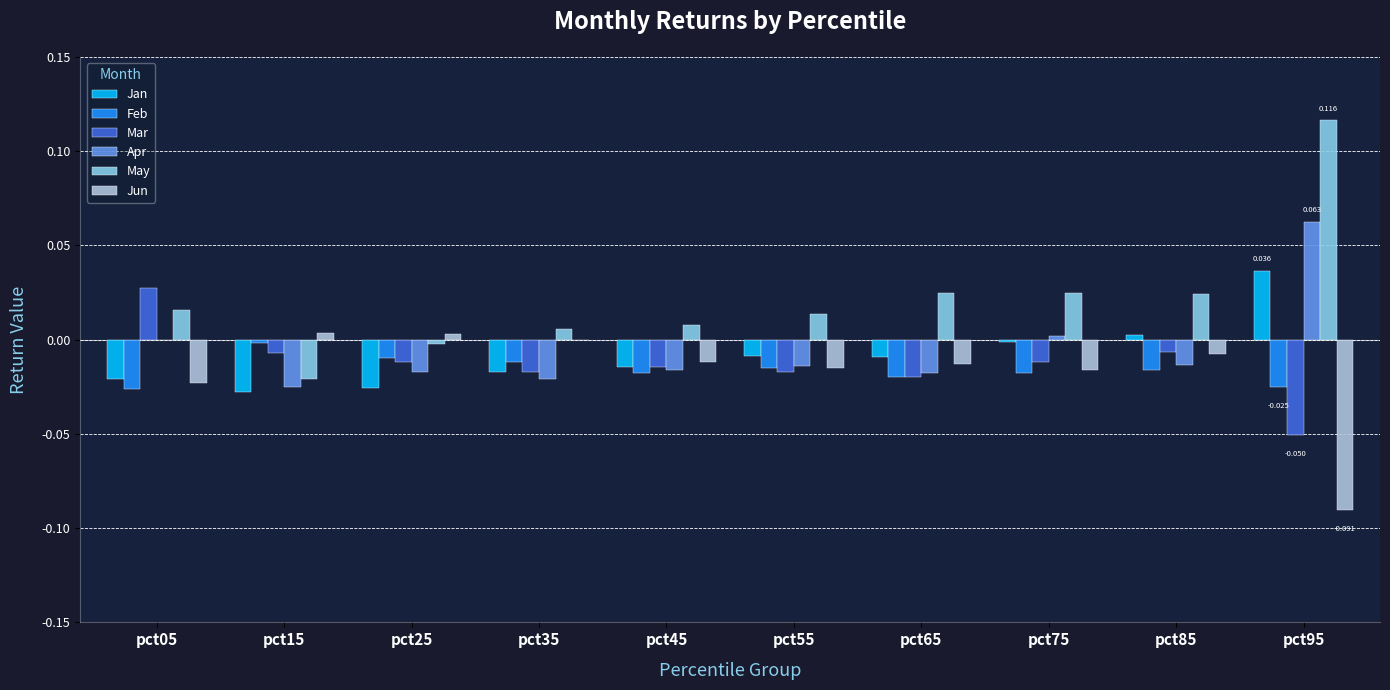

Is the value of Apr at pct95 greater than the value of Jan at pct15?

Yes